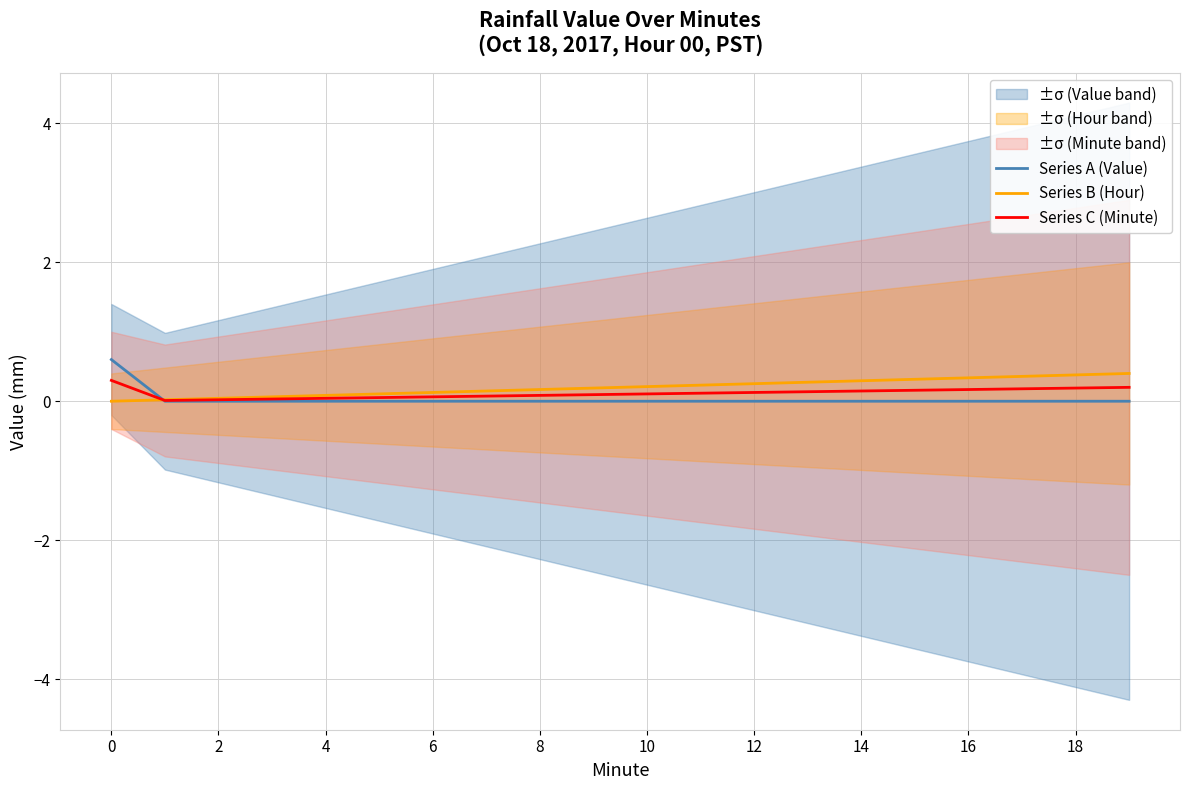

How many values in the Series B (Hour) series exceed 0?

19